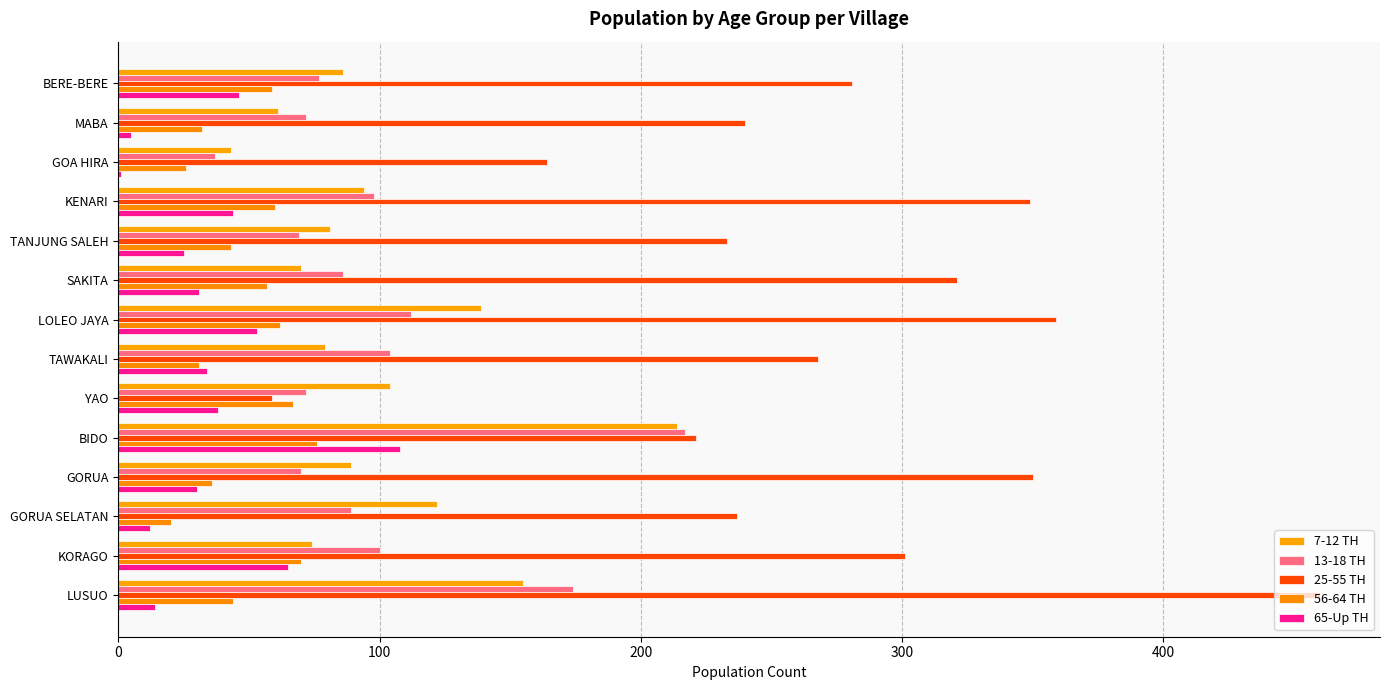

What position from the right is BERE-BERE?

14